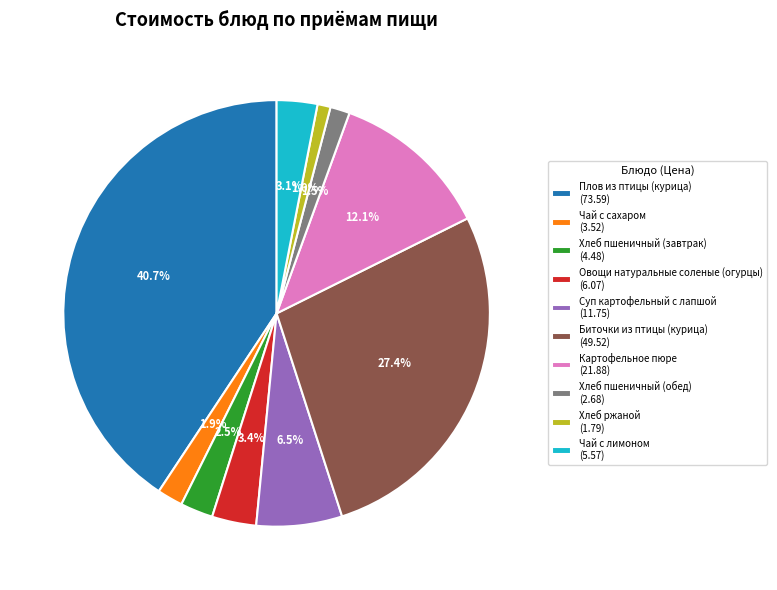

Does Хлеб пшеничный (обед) account for over 50% of the chart?

No